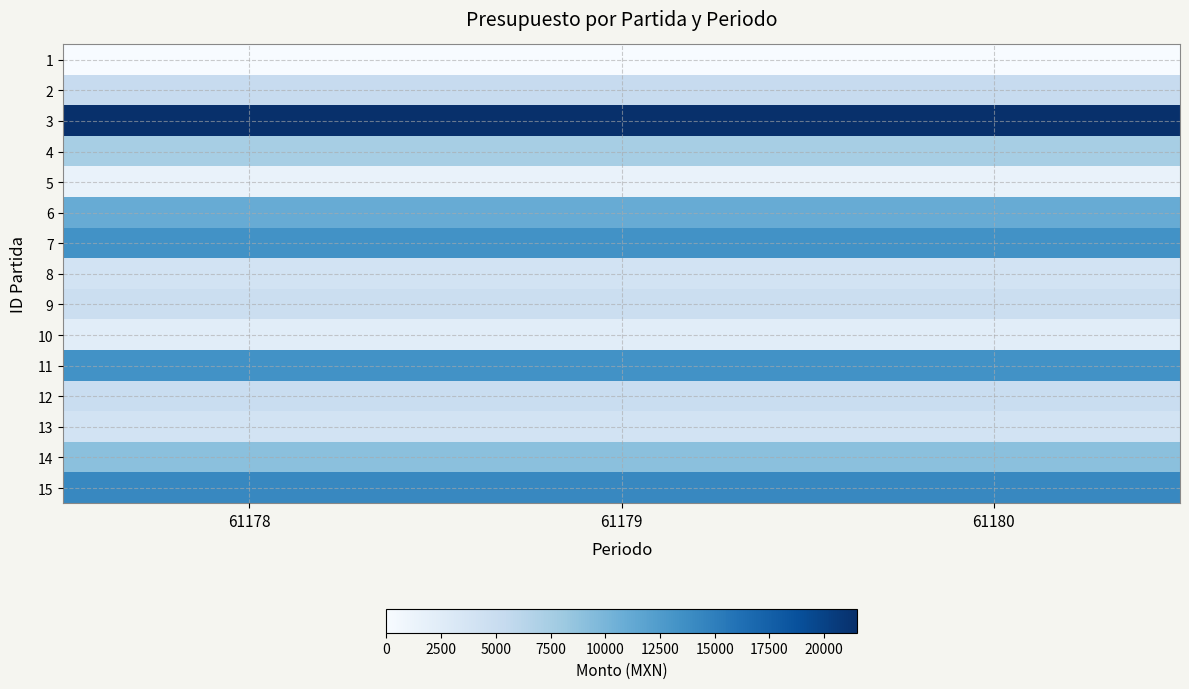

Reading left to right, list all the values displayed in this chart.

1: 61178=0.0	61179=0.0	61180=0.0
2: 61178=5230.1	61179=5230.1	61180=5230.1
3: 61178=21500.0	61179=21500.0	61180=21500.0
4: 61178=7449.9	61179=7449.9	61180=7449.9
5: 61178=1430.0	61179=1430.0	61180=1430.0
6: 61178=11000.0	61179=11000.0	61180=11000.0
7: 61178=13398.0	61179=13398.0	61180=13398.0
8: 61178=3949.6	61179=3949.6	61180=3949.6
9: 61178=4808.0	61179=4808.0	61180=4808.0
10: 61178=2331.0	61179=2331.0	61180=2331.0
11: 61178=13398.0	61179=13398.0	61180=13398.0
12: 61178=4999.9	61179=4999.9	61180=4999.9
13: 61178=3949.6	61179=3949.6	61180=3949.6
14: 61178=9000.0	61179=9000.0	61180=9000.0
15: 61178=14224.1	61179=14224.1	61180=14224.1